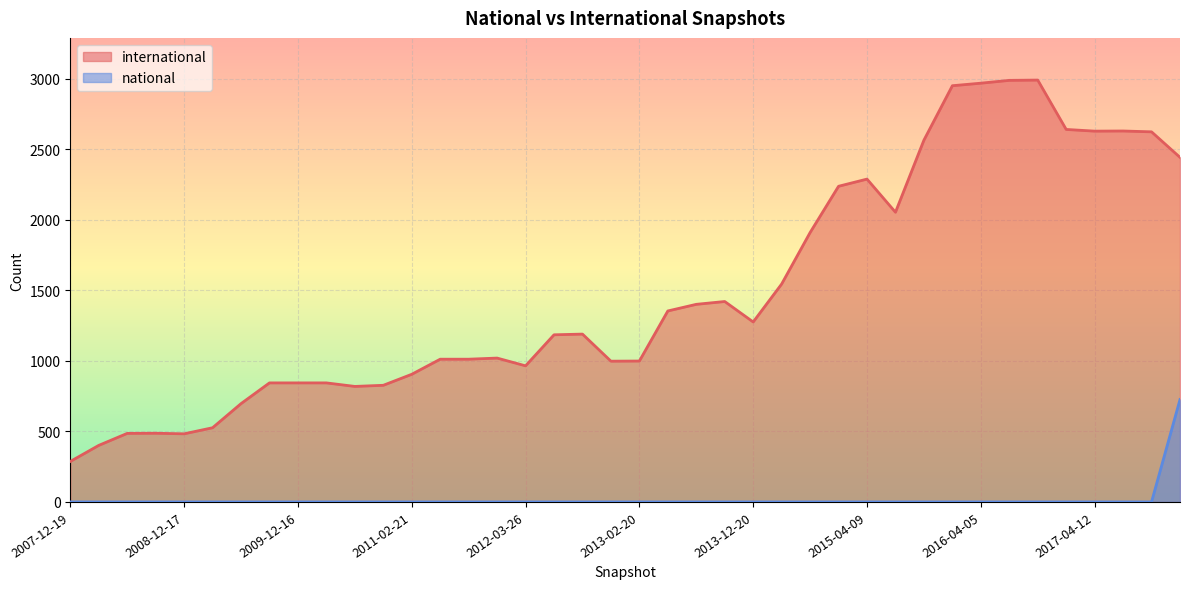

What position from the right is 2009-09-25?

33